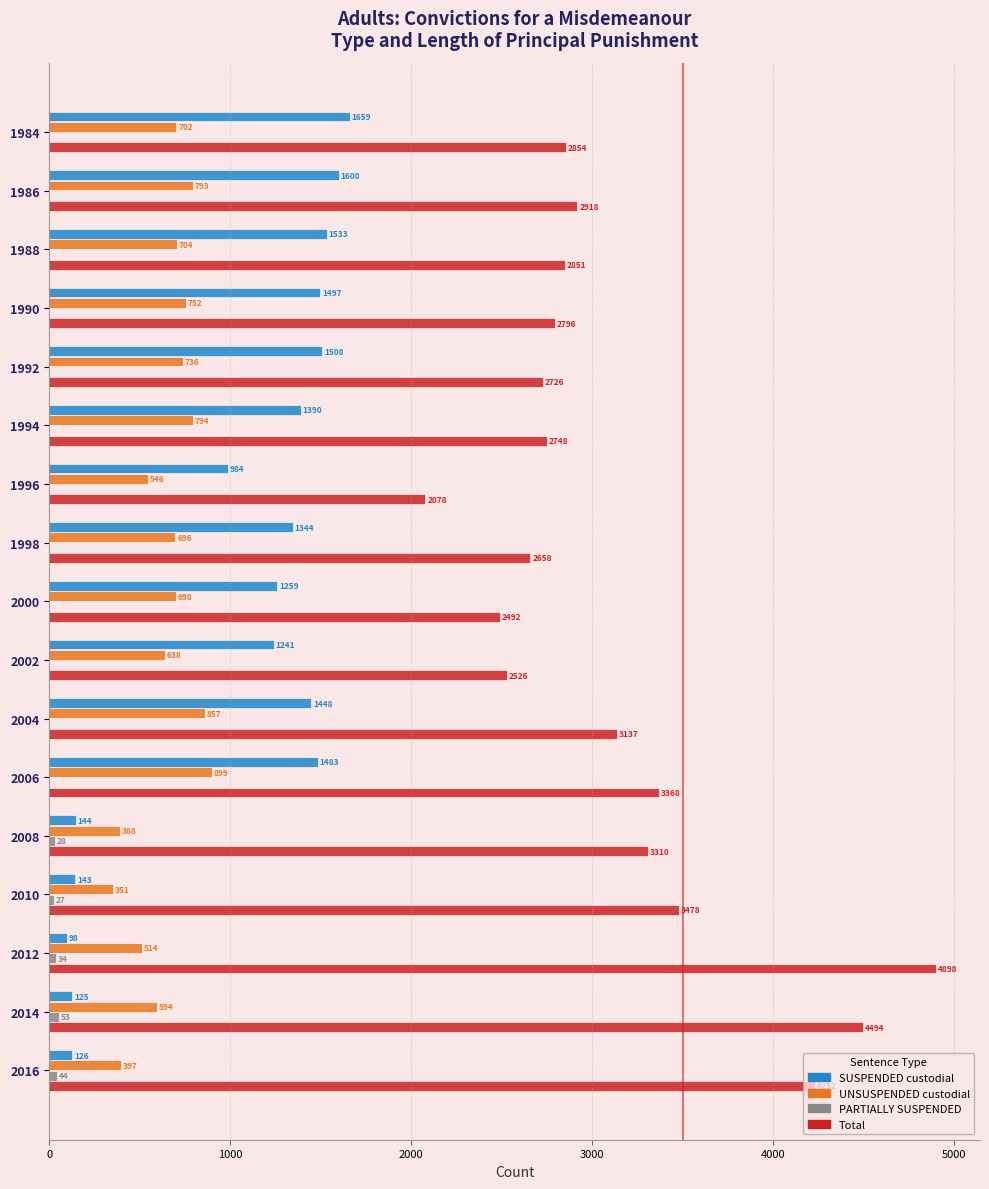

Is the value of UNSUSPENDED custodial at 1996 greater than the value of SUSPENDED custodial at 1994?

No